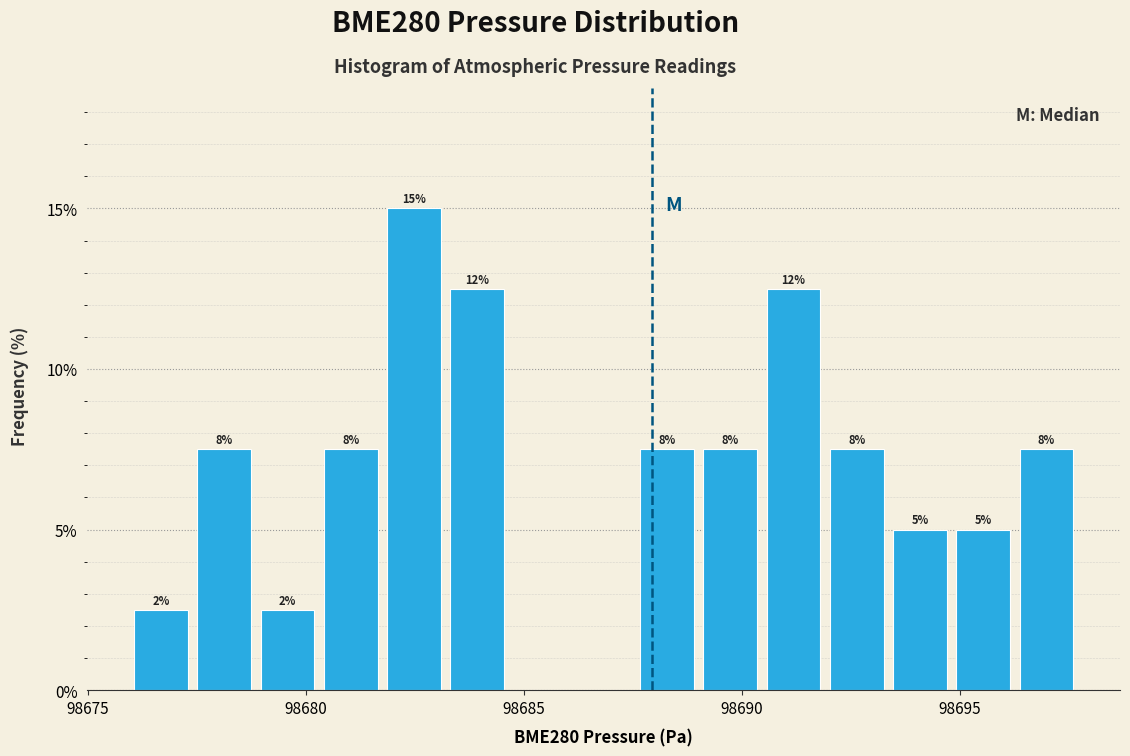

Around what value on the x-axis is the tallest bar? Give the approximate position of its centre, as read against the axis.

98682.5